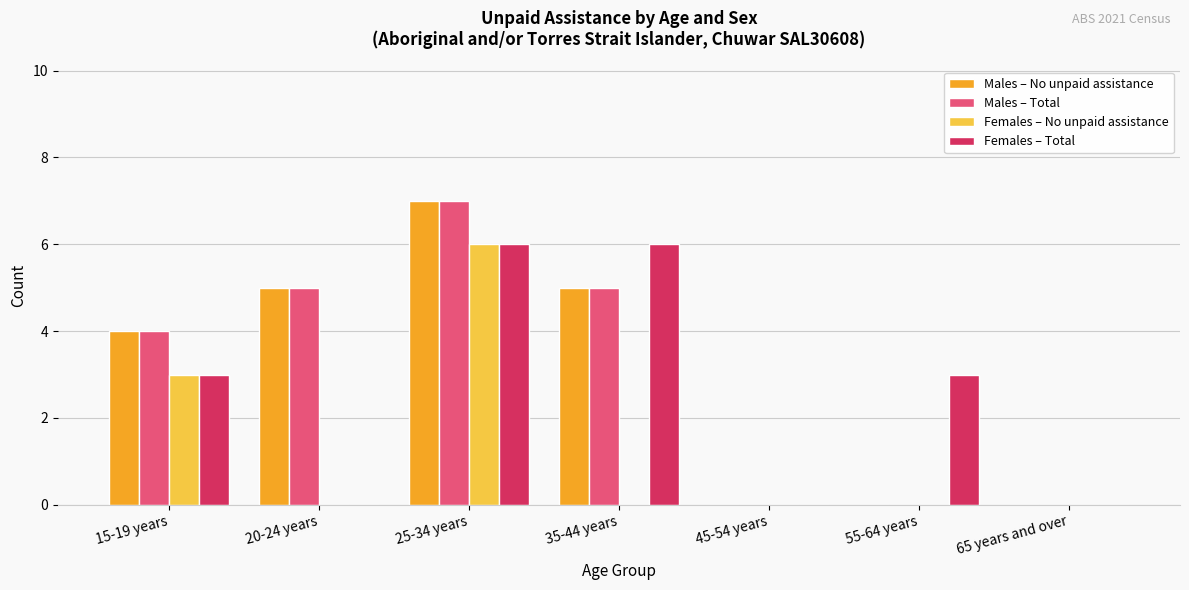

What is the sum of all Males – No unpaid assistance values?

21